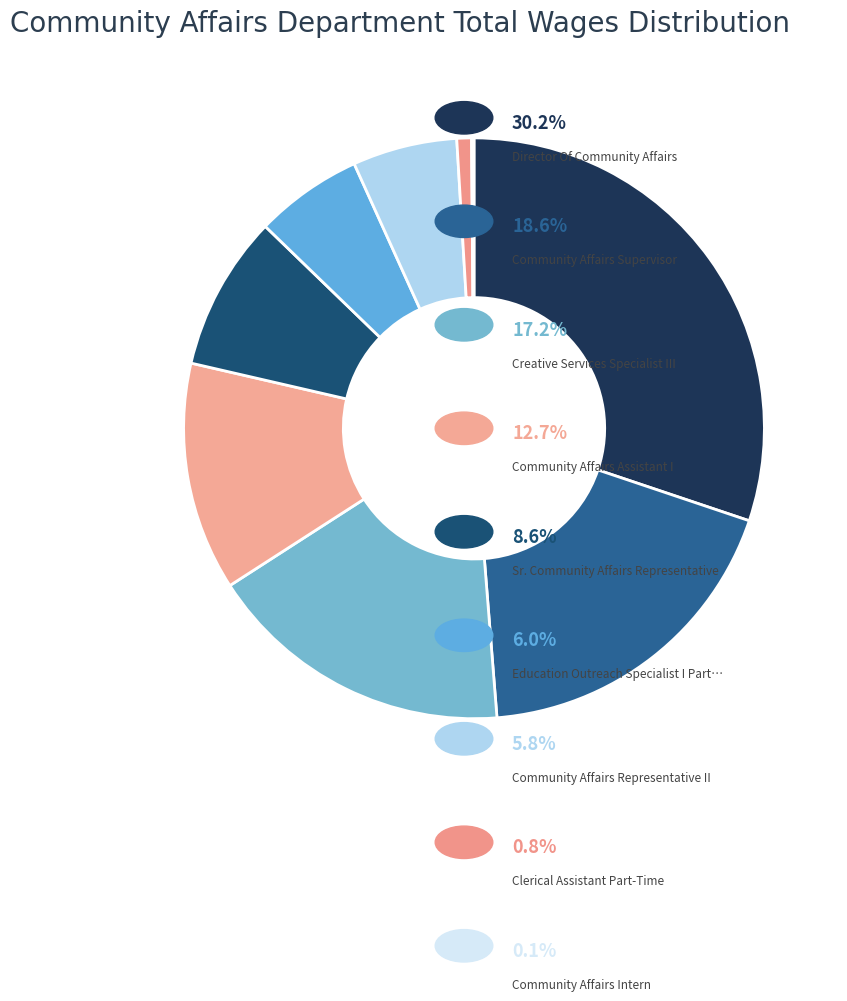

Which category has the smallest portion of the pie?

Community Affairs Intern